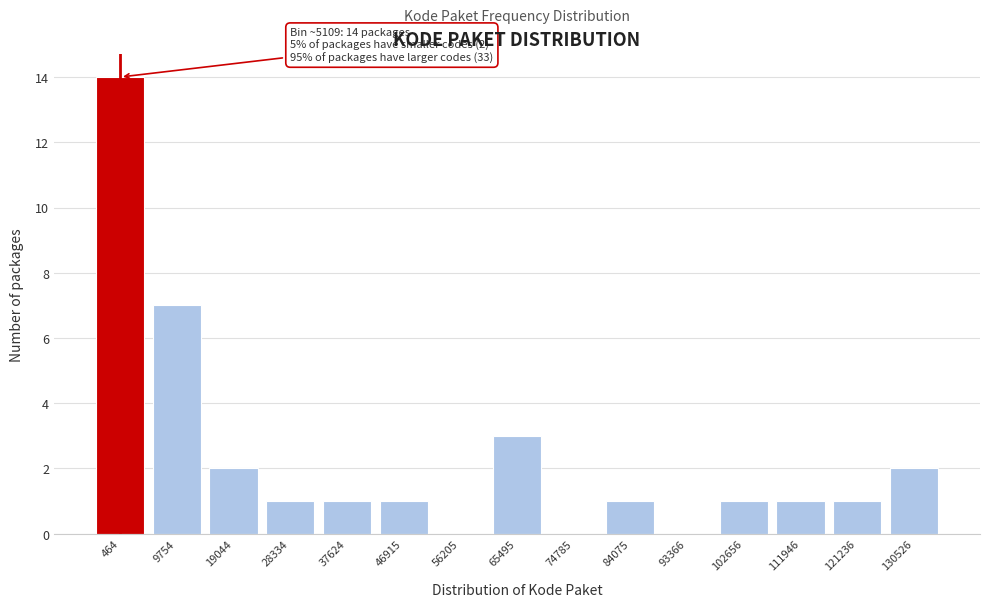

Reading right to left, transcribe all the data shown in this chart.

130526=2	121236=1	111946=1	102656=1	93366=0	84075=1	74785=0	65495=3	56205=0	46915=1	37624=1	28334=1	19044=2	9754=7	464=14